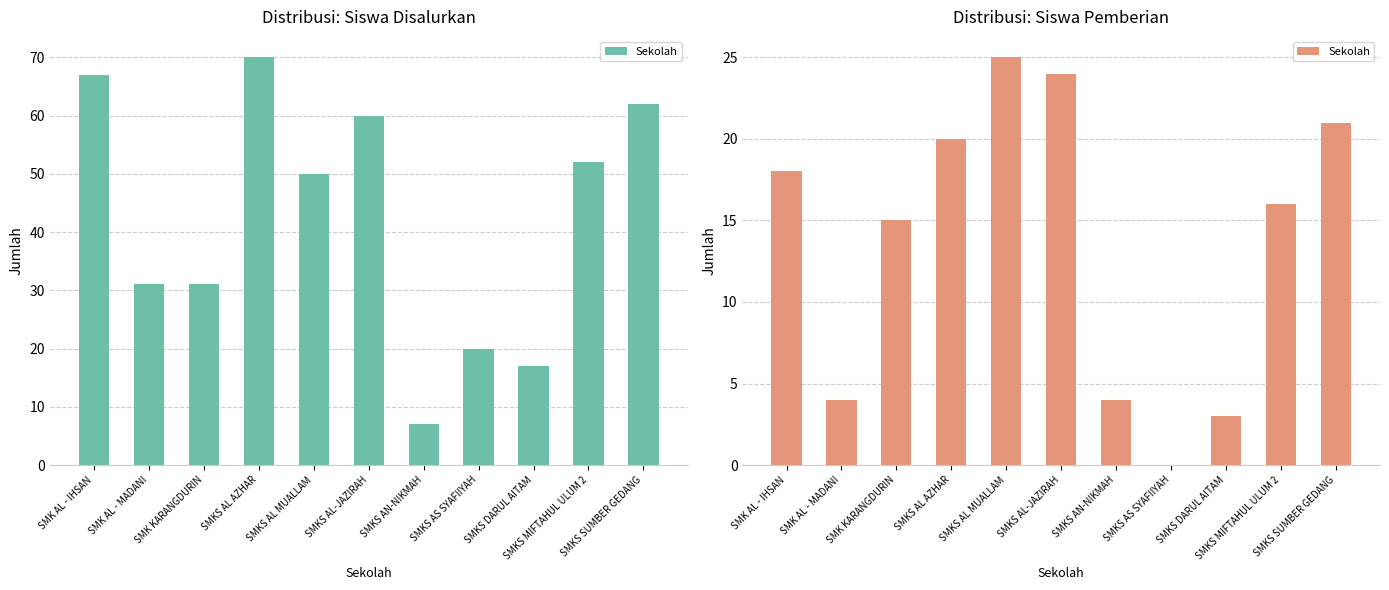

Count the number of values greater than 16.

5